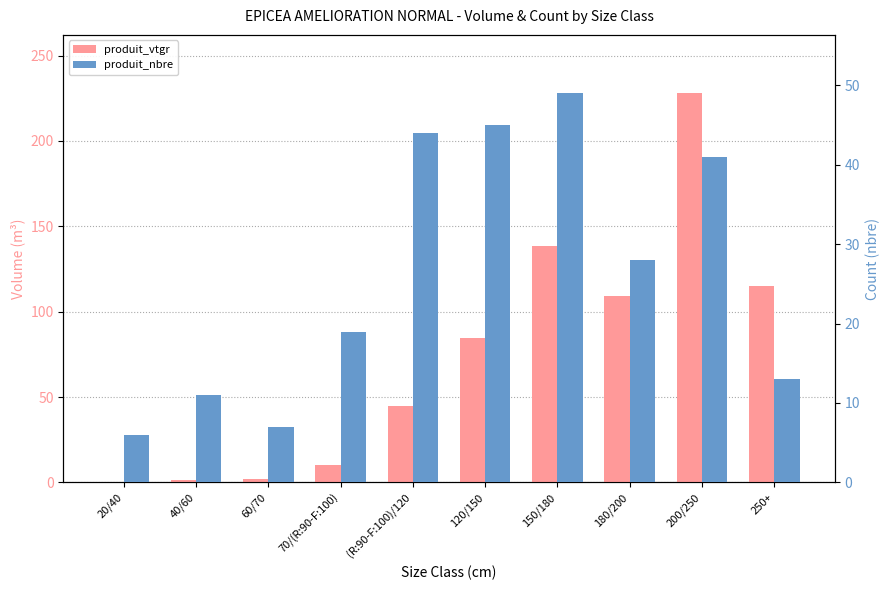

Which category has the lowest value across all series?

20/40